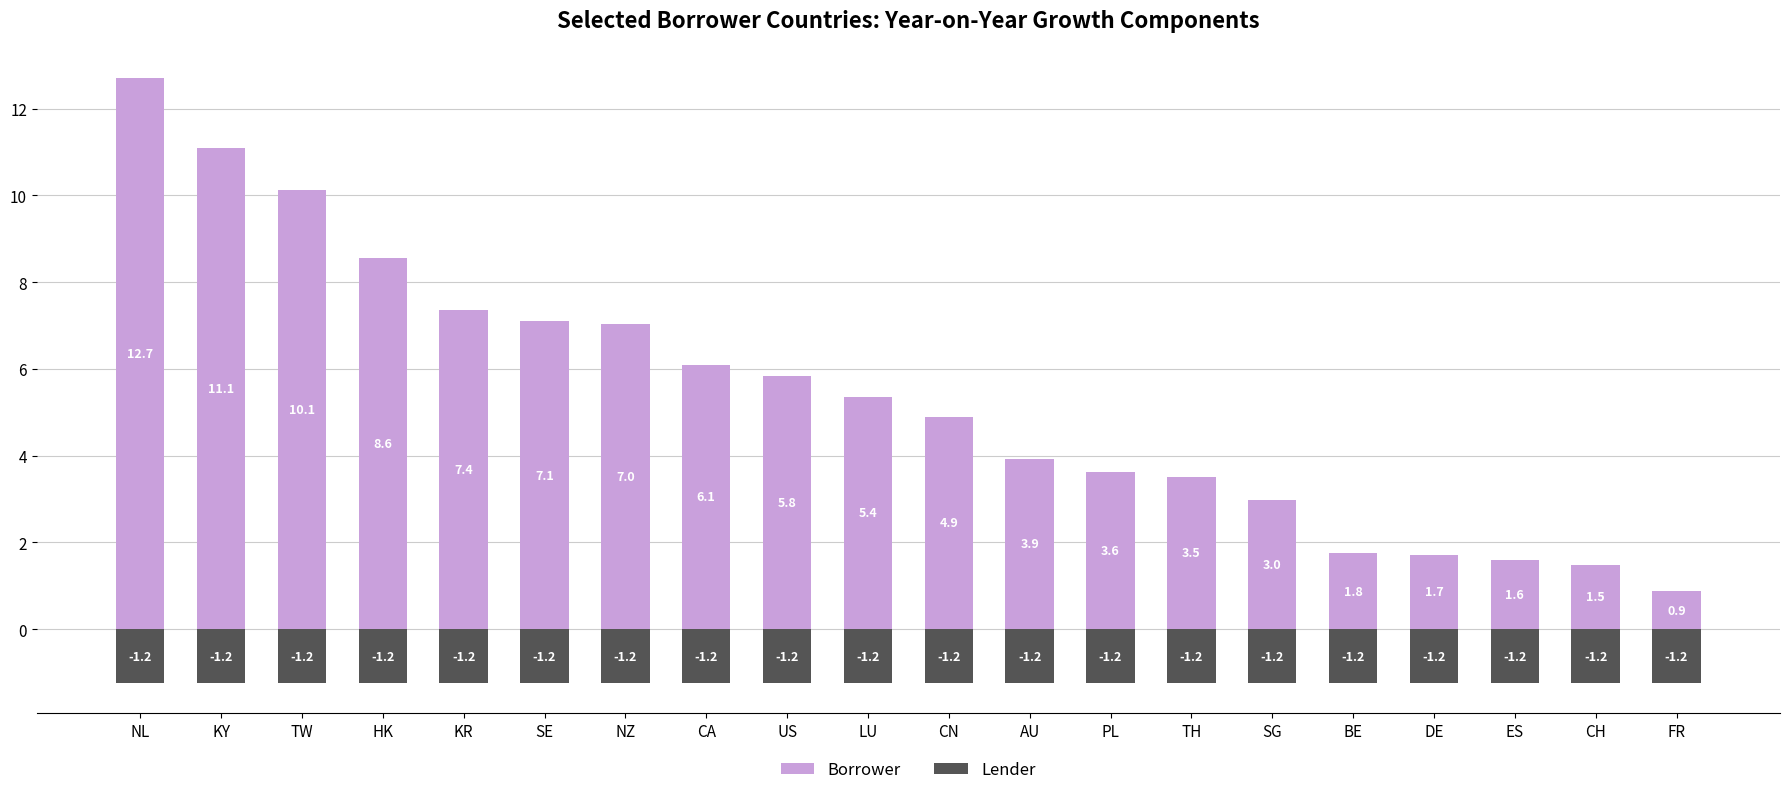

Is the value of Borrower at KY greater than the value of Lender at CA?

Yes